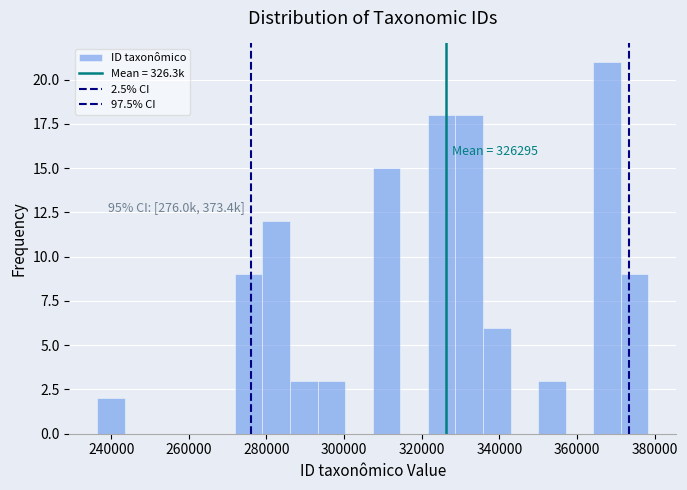

Read against the x-axis, roughly where is the centre of the tallest bar?

368000